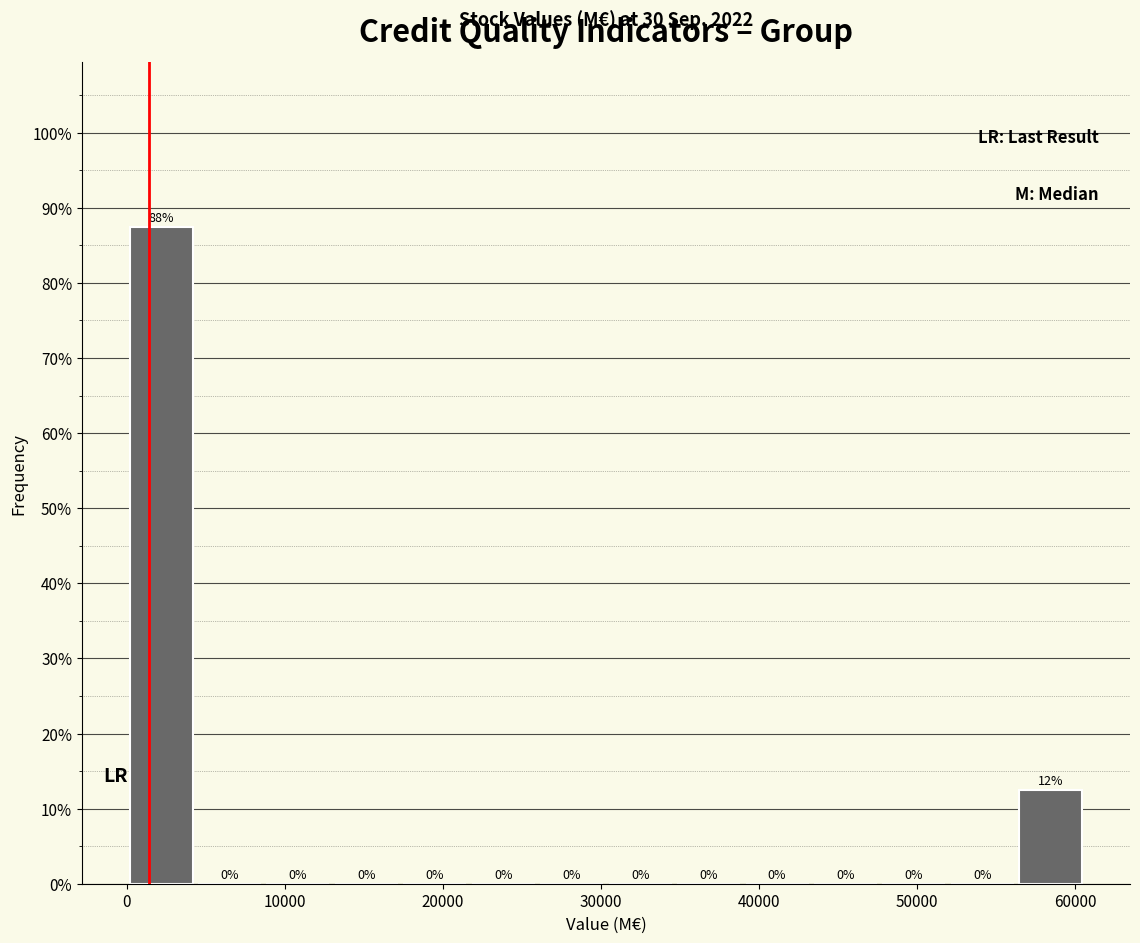

Over which range of the x-axis is the bar tallest?

0 to 4000